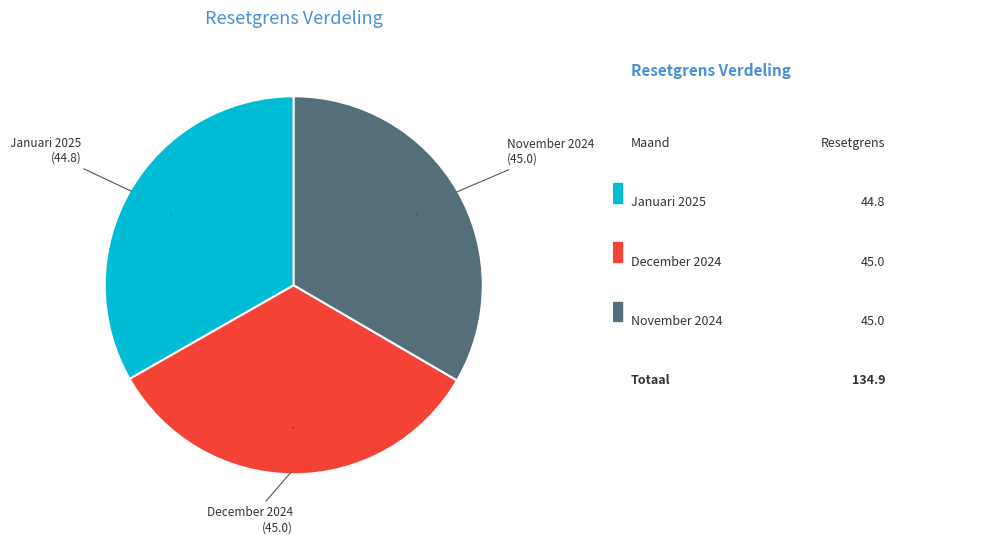

Is there any slice that represents more than half of the pie?

No